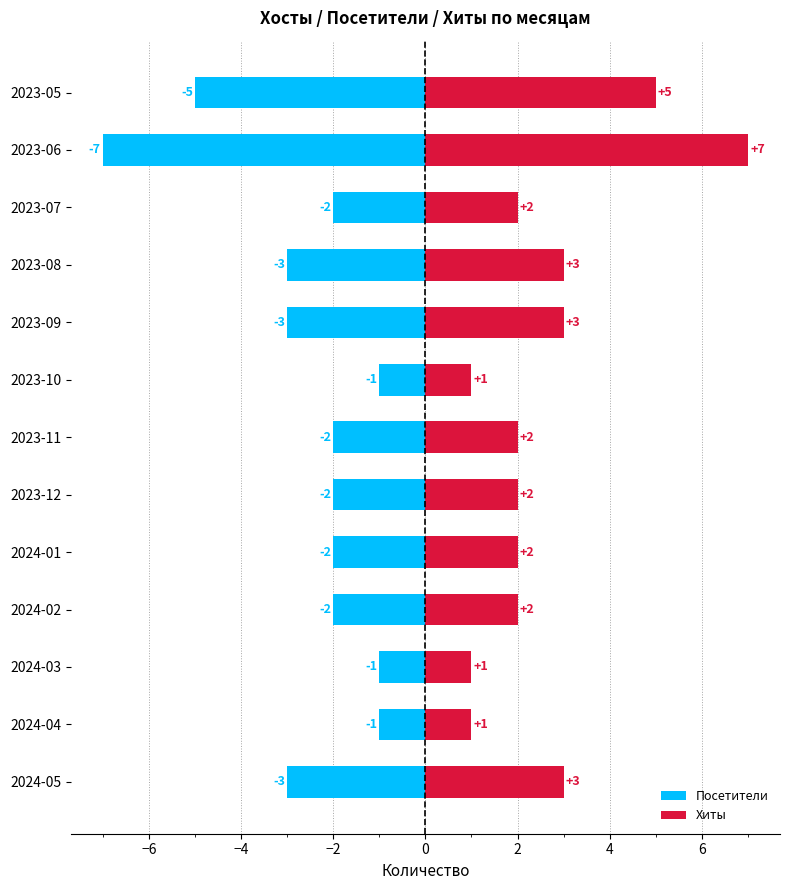

How many bars are there in each group?

2